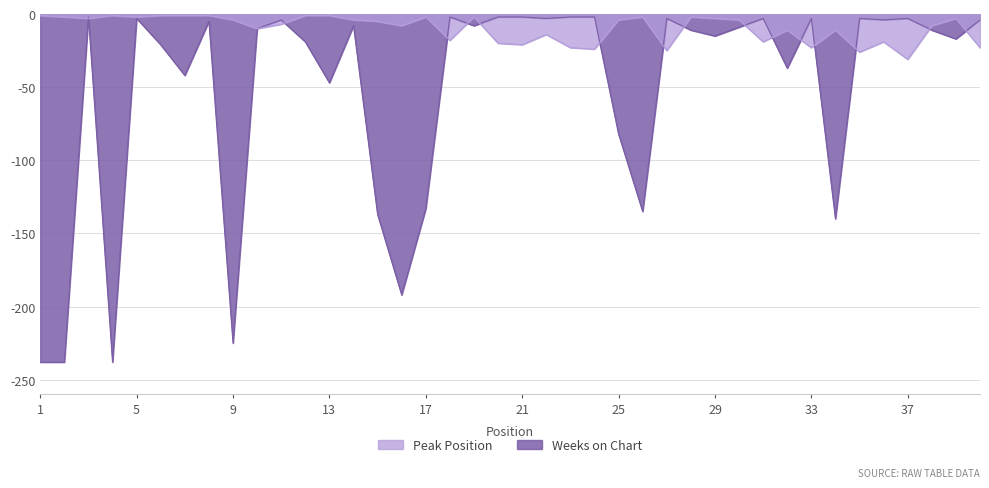

Between 20 and 31, which series saw the biggest shift?

Peak Position